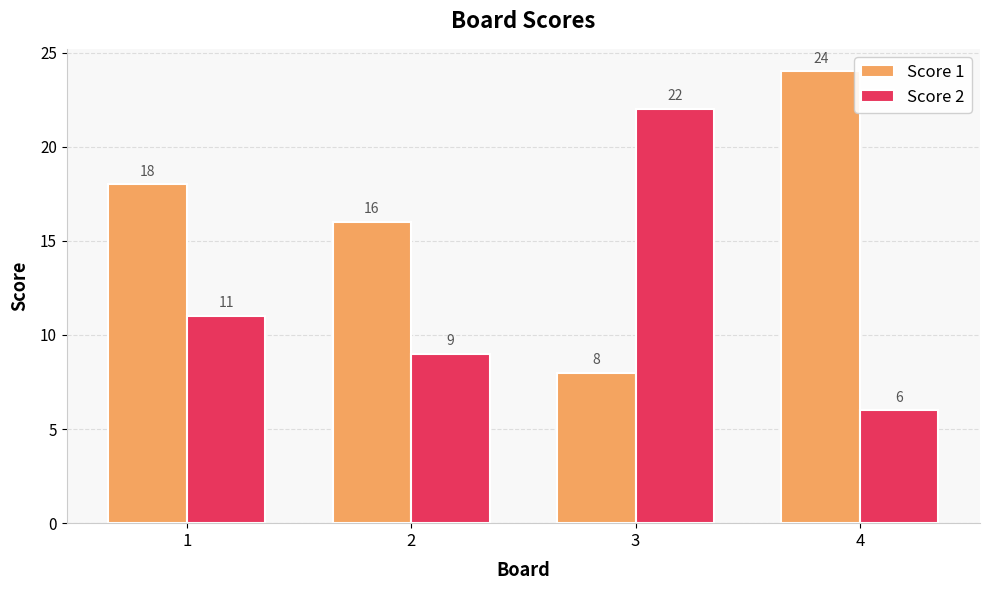

What is the difference between the maximum and minimum values in the Score 1 series?

16